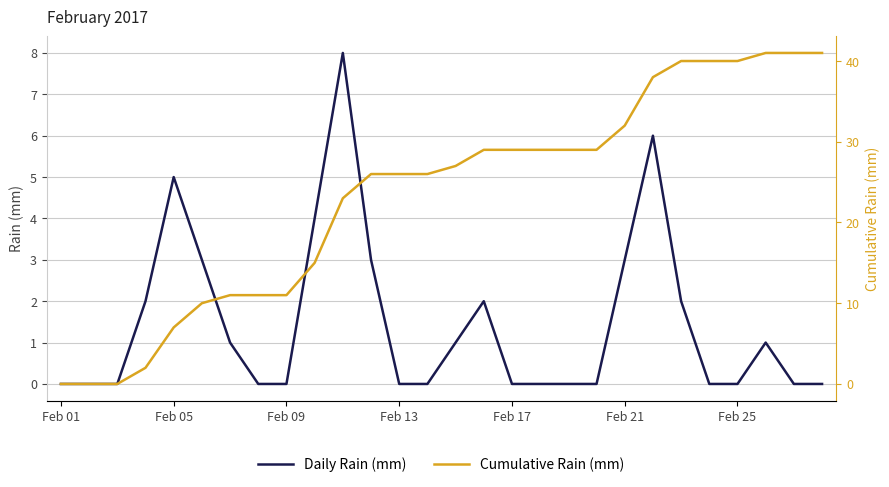

True or false: Daily Rain (mm) has a value of 0 at Feb 09.

True